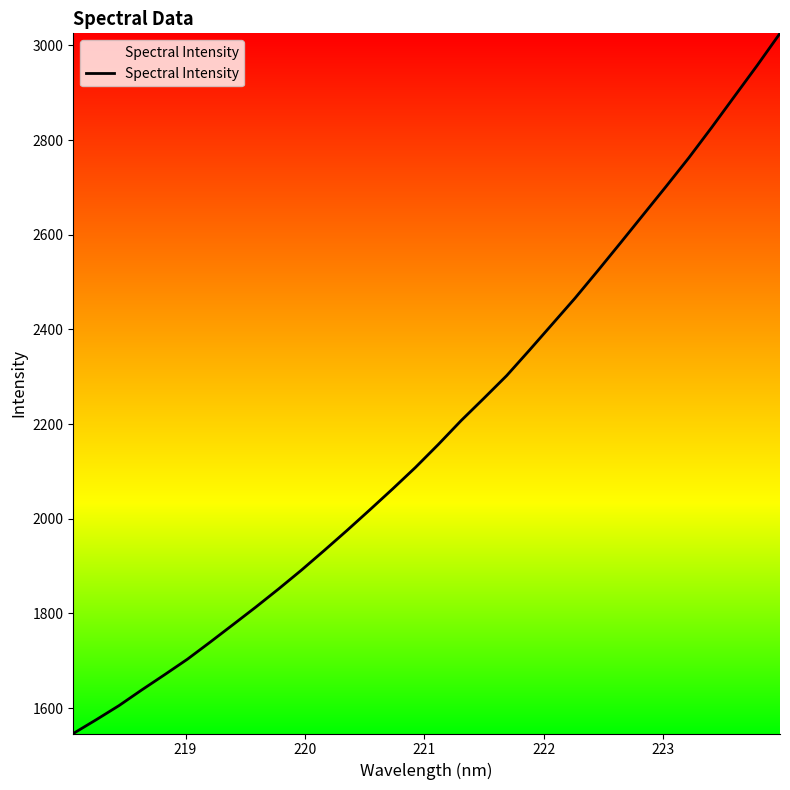

How many lines are shown in the chart?

1